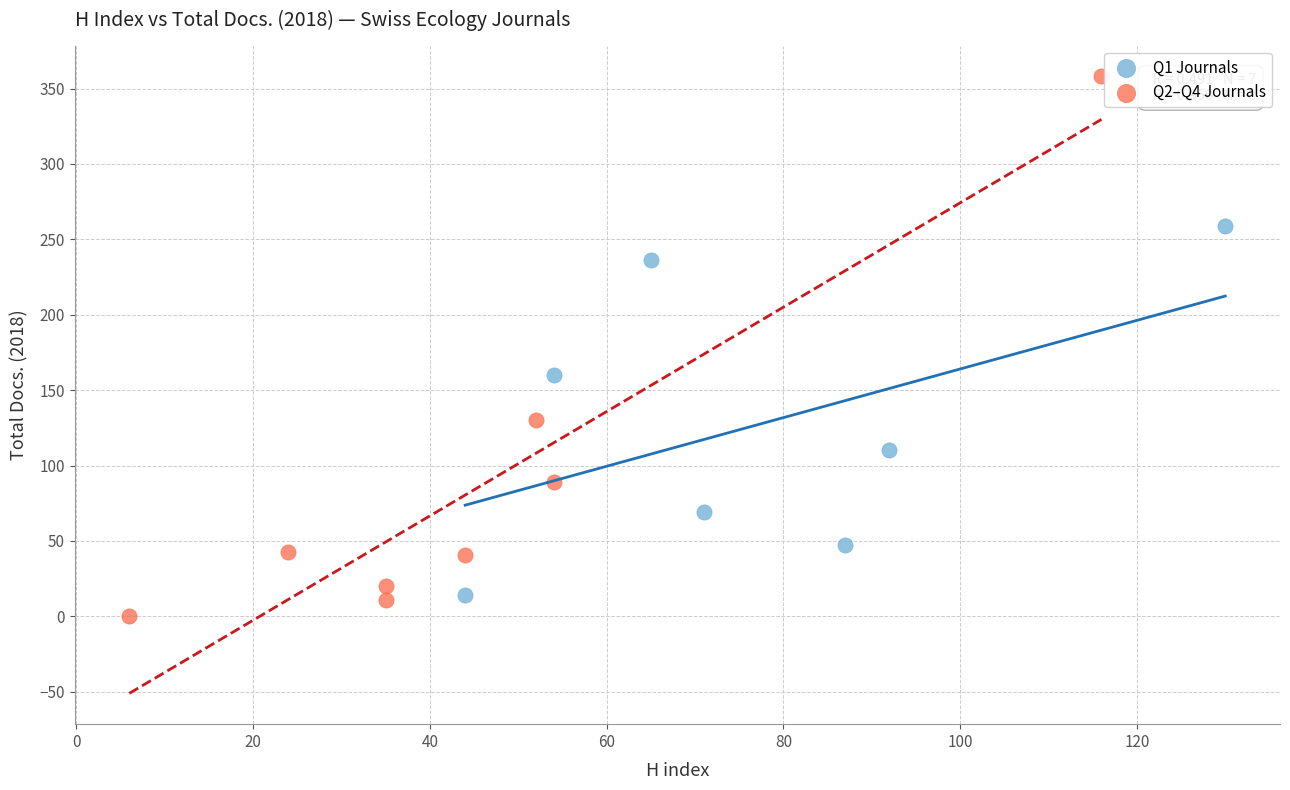

Which series contains the highest Y value?

Q2–Q4 Journals